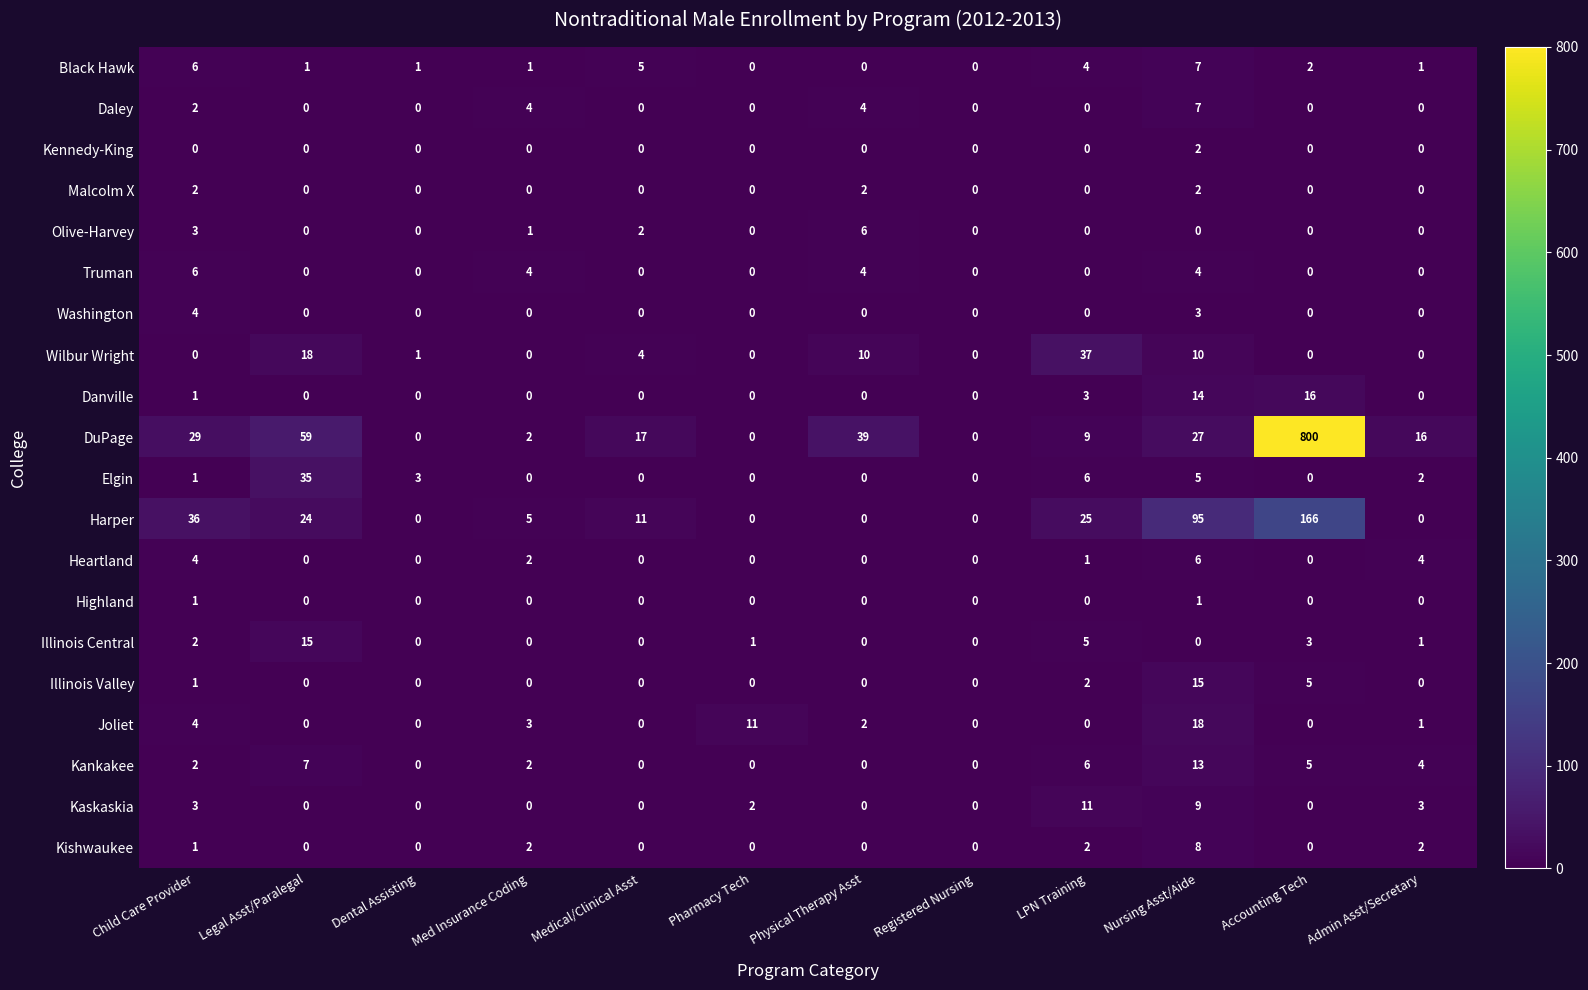

The value of Truman at Pharmacy Tech is -3. True or false?

False